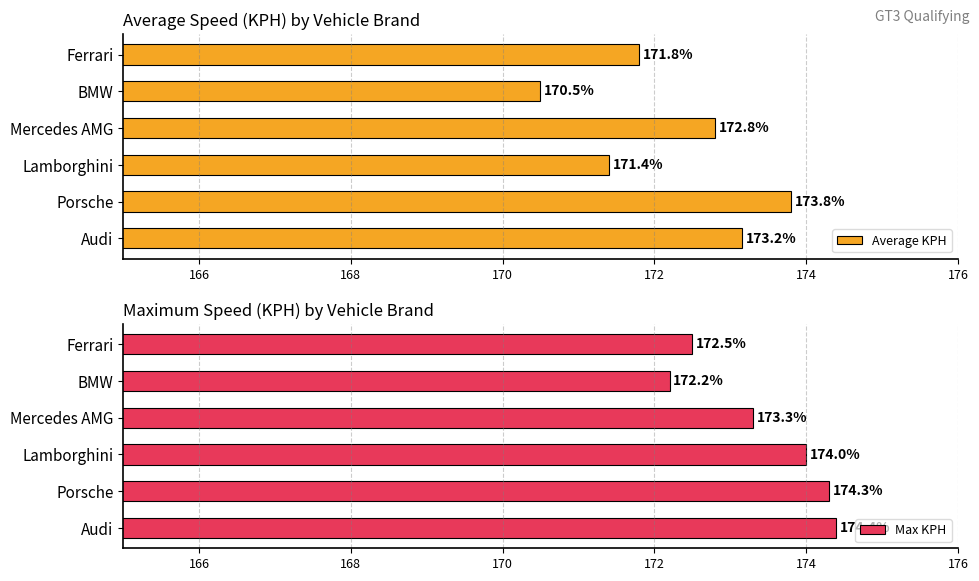

List the labels in order of Average KPH value, smallest first.

BMW, Lamborghini, Ferrari, Mercedes AMG, Audi, Porsche